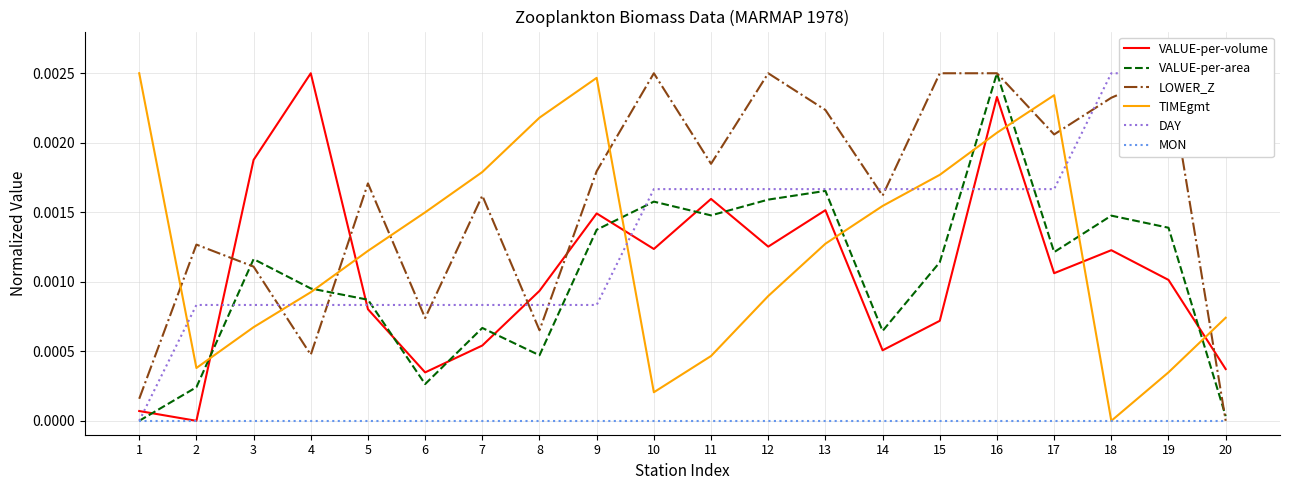

What are all the series names shown in the legend?

VALUE-per-volume, VALUE-per-area, LOWER_Z, TIMEgmt, DAY, MON